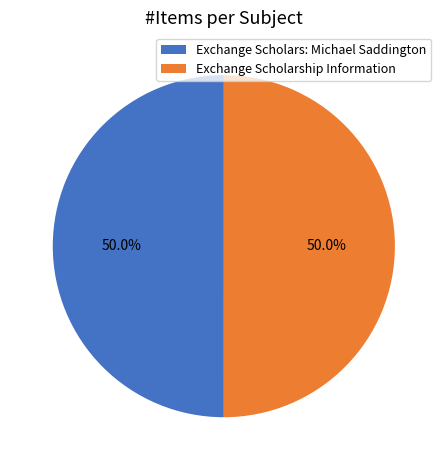

Count the number of slices in the pie.

2